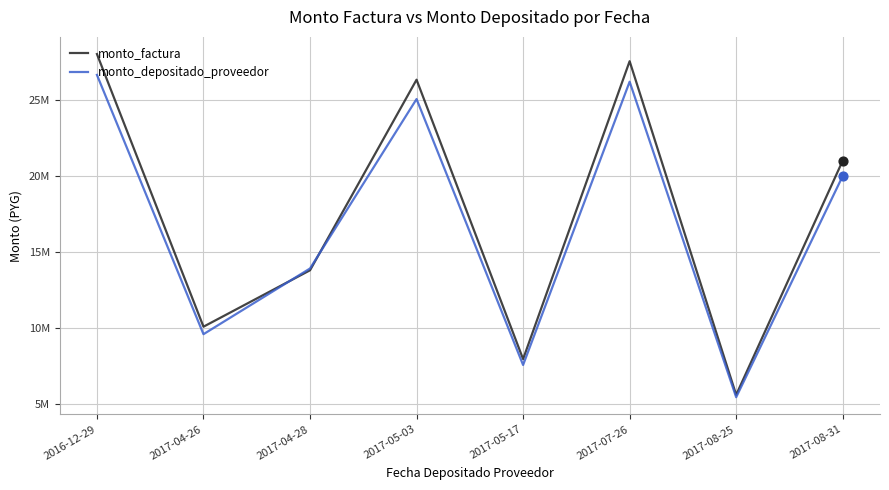

Is the value of monto_factura at 2017-08-25 greater than the value of monto_depositado_proveedor at 2017-05-17?

No